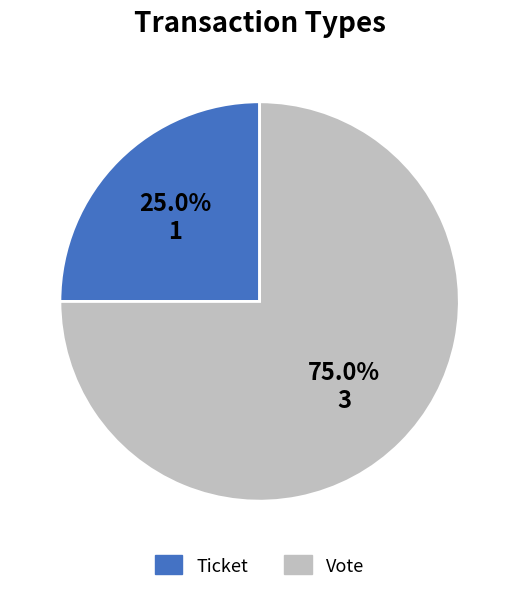

Does any single category account for the majority?

Yes